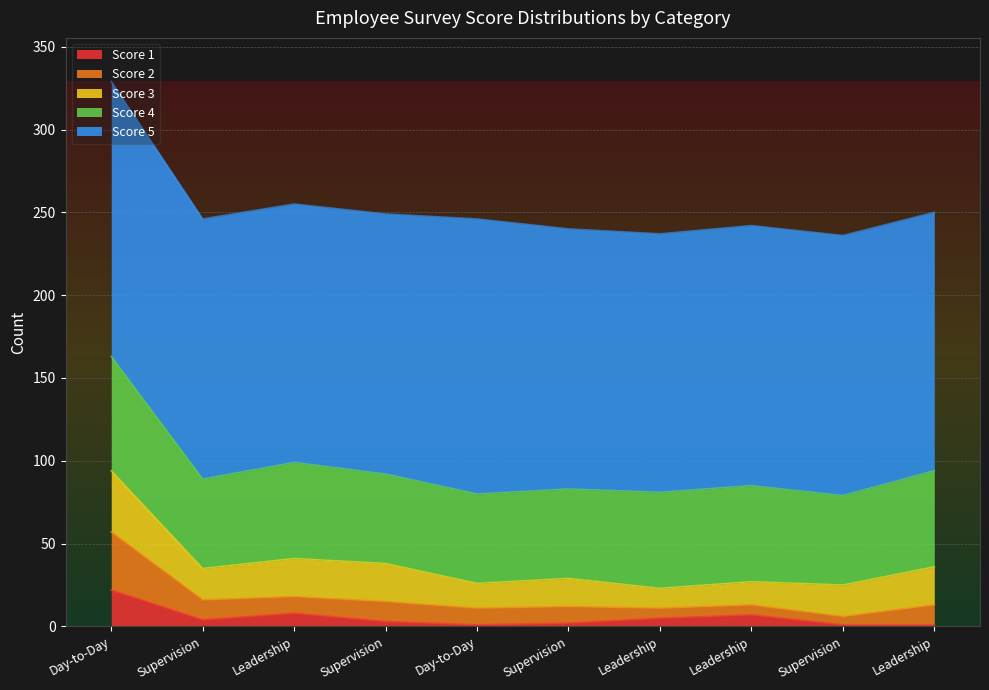

Rank the categories by Score 2 value from lowest to highest.

Supervision, Leadership, Leadership, Leadership, Day-to-Day, Supervision, Supervision, Supervision, Leadership, Day-to-Day